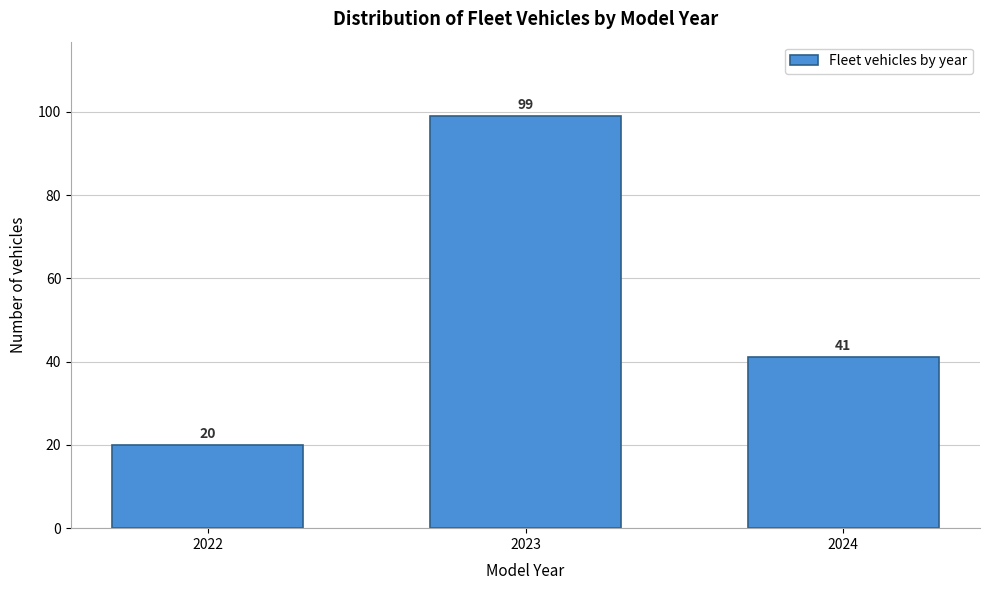

Reading left to right, extract all data points from this chart.

20	99	41